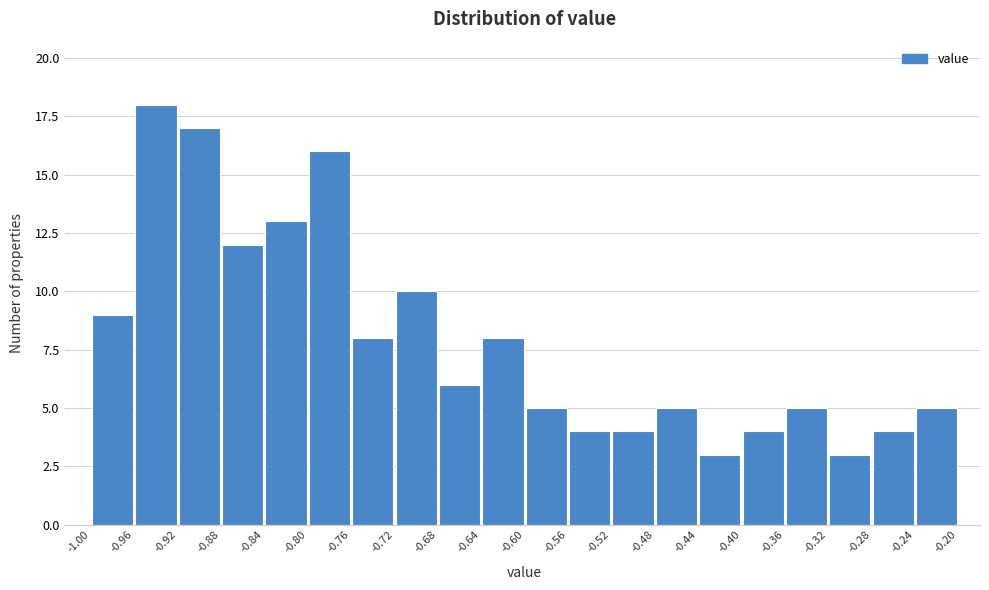

Reading left to right, list every bar in this chart as the range it spans on the x-axis followed by its height. The values are not printed on the chart, so give them approximately, as read against the axis.

-1.00 to -0.96: 9
-0.96 to -0.92: 18
-0.92 to -0.88: 17
-0.88 to -0.84: 12
-0.84 to -0.80: 13
-0.80 to -0.76: 16
-0.76 to -0.72: 8
-0.72 to -0.68: 10
-0.68 to -0.64: 6
-0.64 to -0.60: 8
-0.60 to -0.56: 5
-0.56 to -0.52: 4
-0.52 to -0.48: 4
-0.48 to -0.44: 5
-0.44 to -0.40: 3
-0.40 to -0.36: 4
-0.36 to -0.32: 5
-0.32 to -0.28: 3
-0.28 to -0.24: 4
-0.24 to -0.20: 5